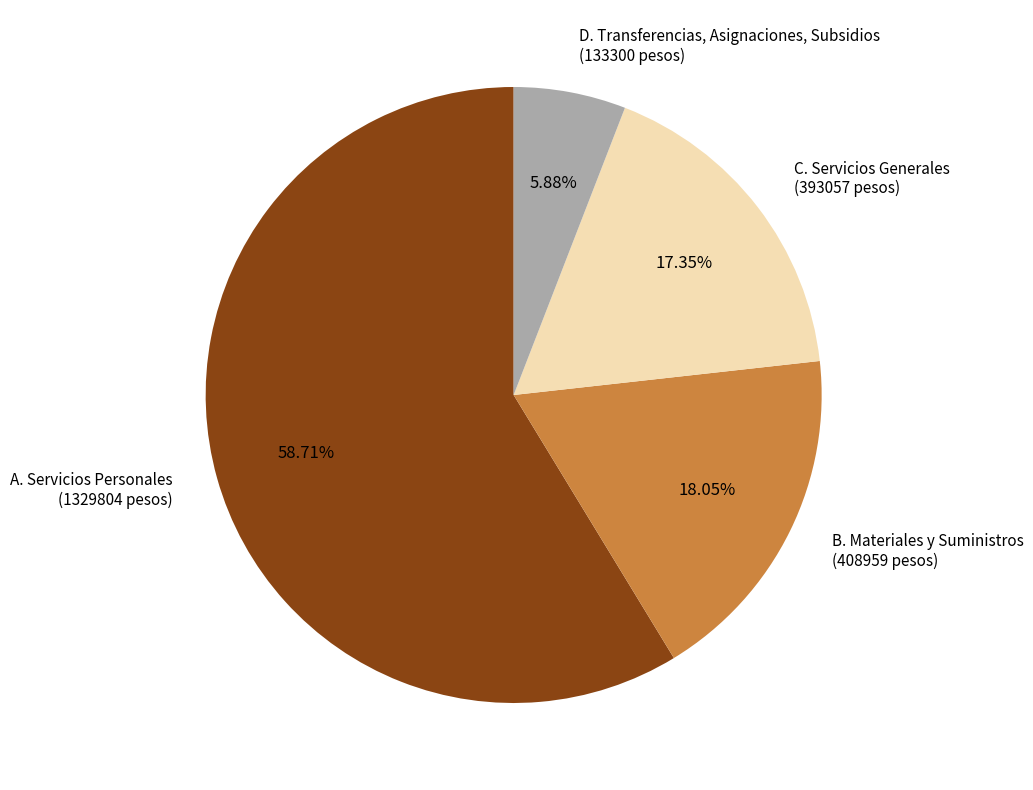

Approximately how many times larger is the value at B. Materiales y Suministros compared to C. Servicios Generales?

1.0